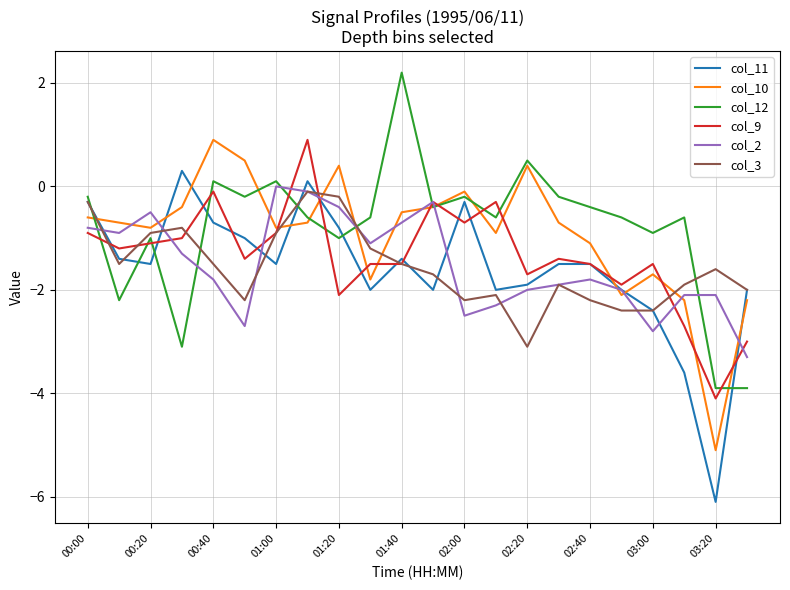

In col_12, how many points are higher than both neighbors (excluding endpoints)?

7